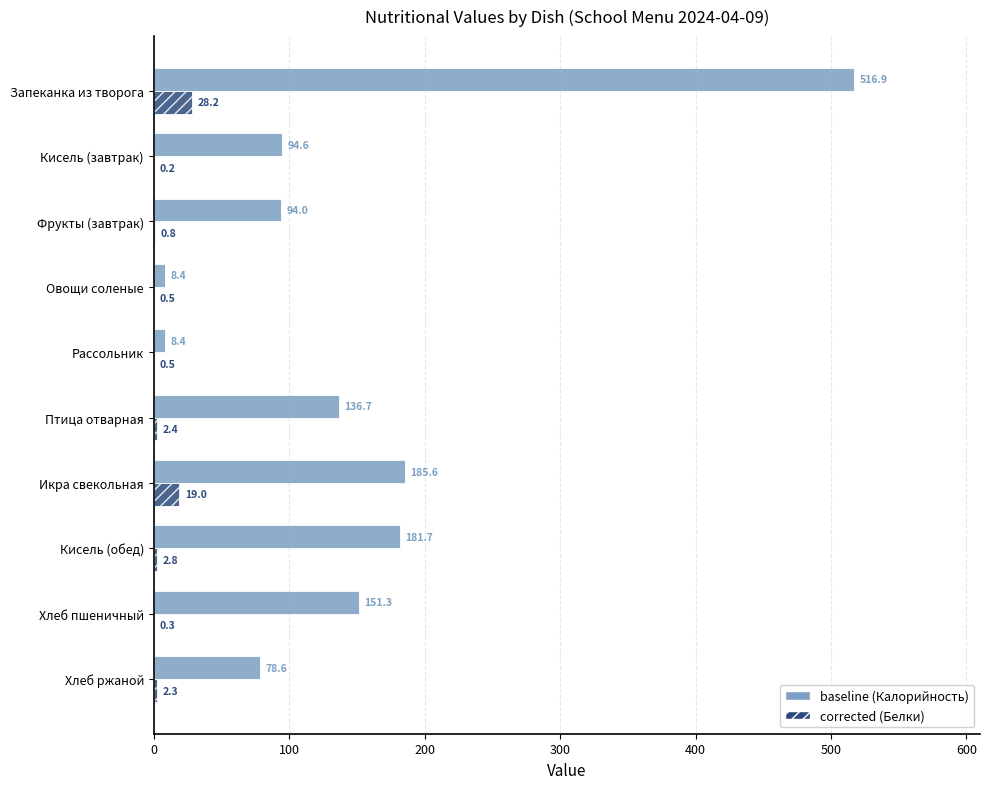

What is the maximum value shown in the chart?

516.9